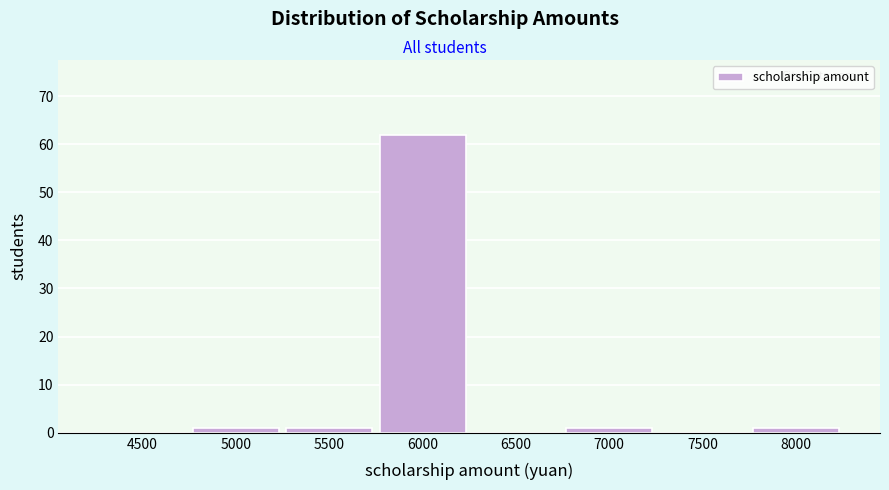

Reading left to right, transcribe all the data shown in this chart.

4500=0	5000=1	5500=1	6000=62	6500=0	7000=1	7500=0	8000=1